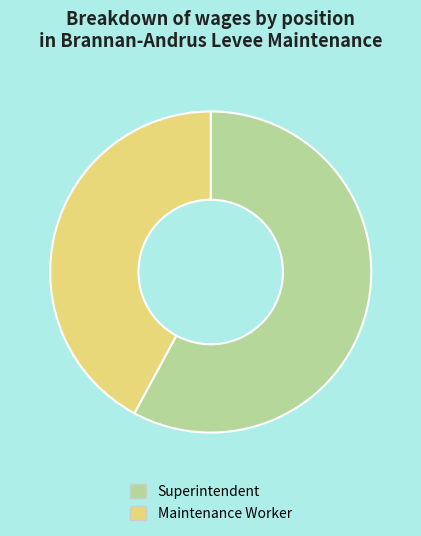

True or false: Superintendent accounts for 58% of the total.

True